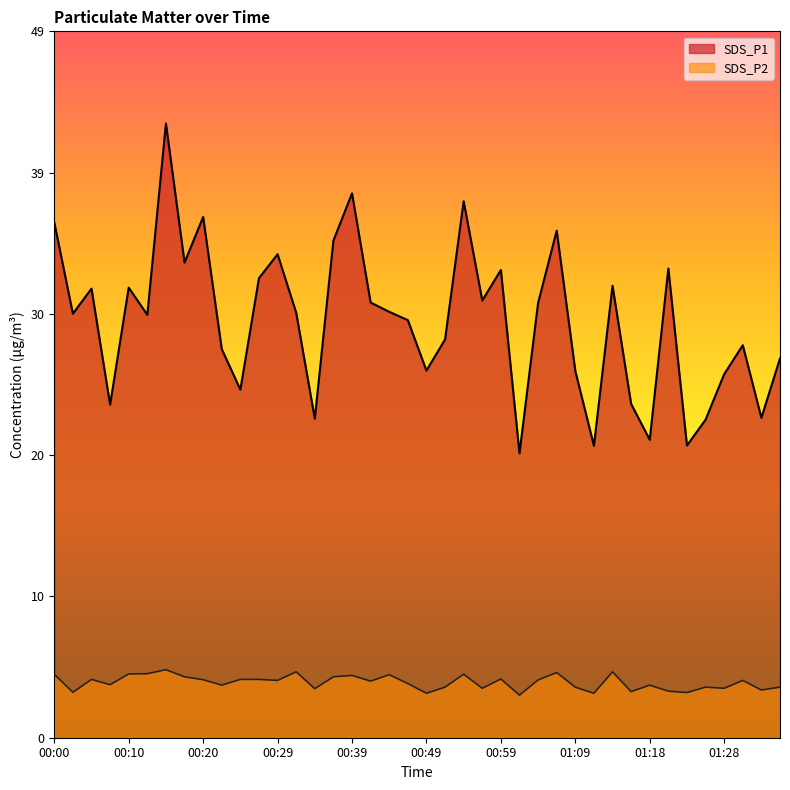

What is the average value of the SDS_P1 series?

29.1